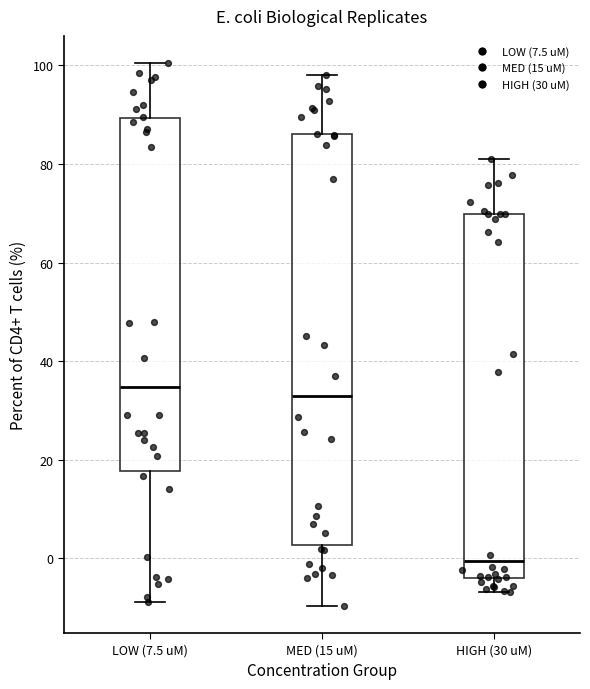

Reading left to right, read every box against the y-axis: the position of its median line, the range the box covers, and the ends of its whiskers. The values are not printed on the chart, so give them approximately, as read against the axis.

LOW (7.5 uM): median 34, box 18 to 90, whiskers -8 to 100
MED (15 uM): median 32, box 2 to 86, whiskers -10 to 98
HIGH (30 uM): median 0, box -4 to 70, whiskers -6 to 80